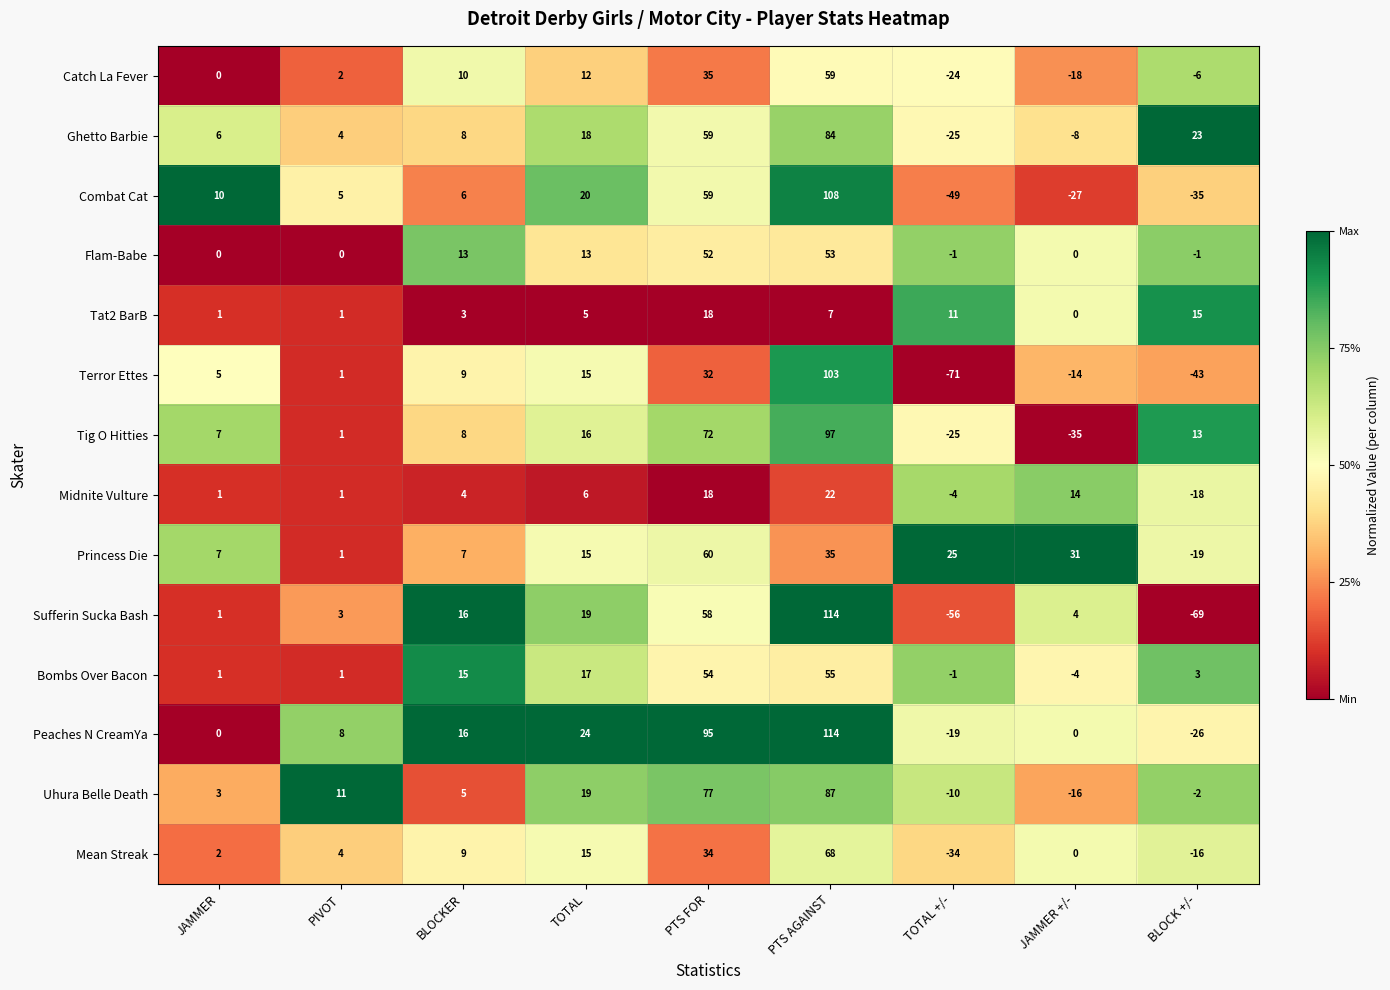

Count the number of categories in the chart.

9